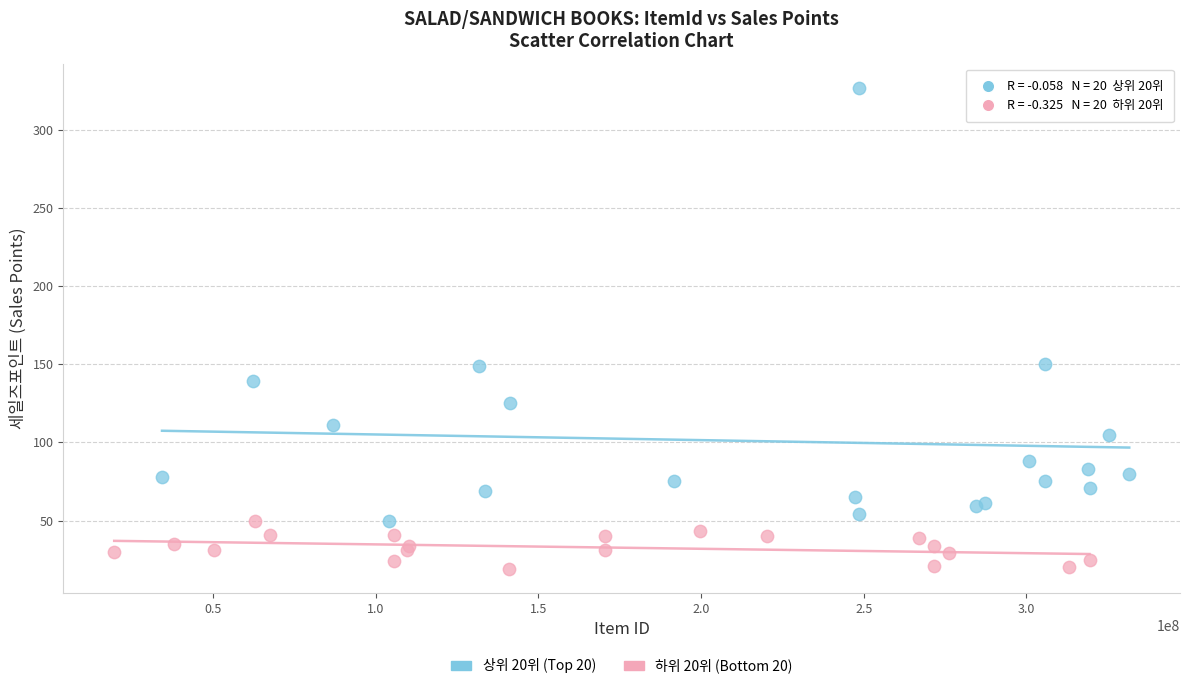

Which series has the widest spread of Y values?

상위 20위 (Top 20)